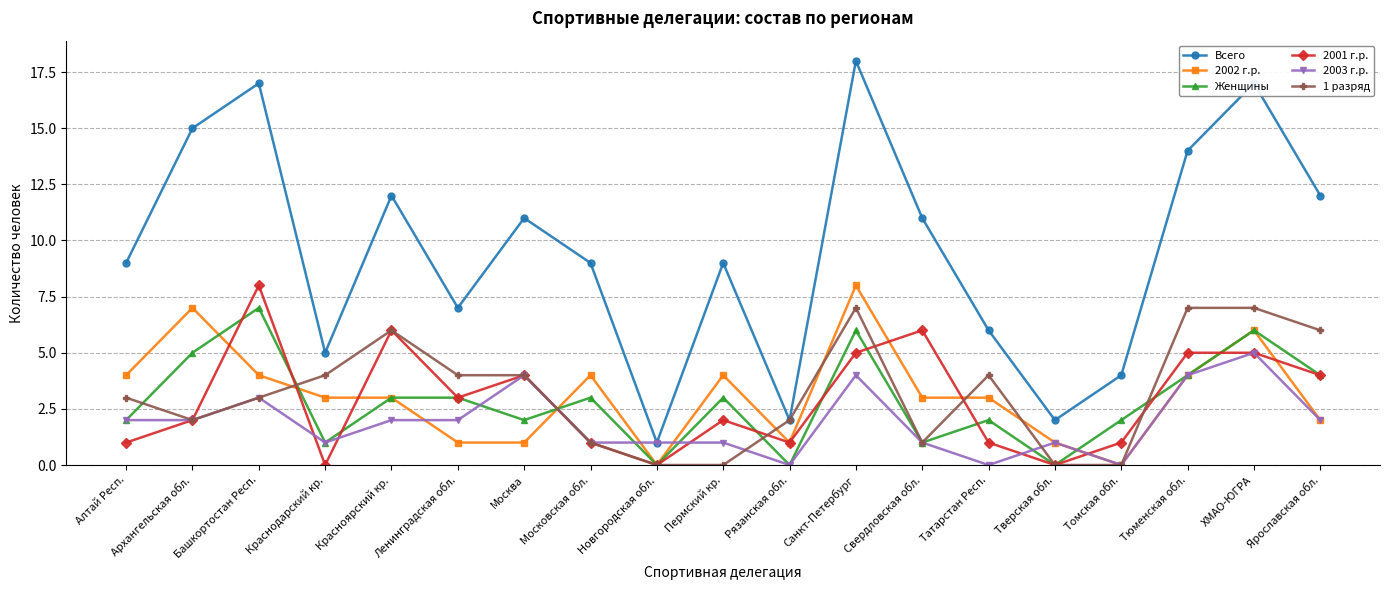

At which category does Всего reach its first local valley?

Краснодарский кр.